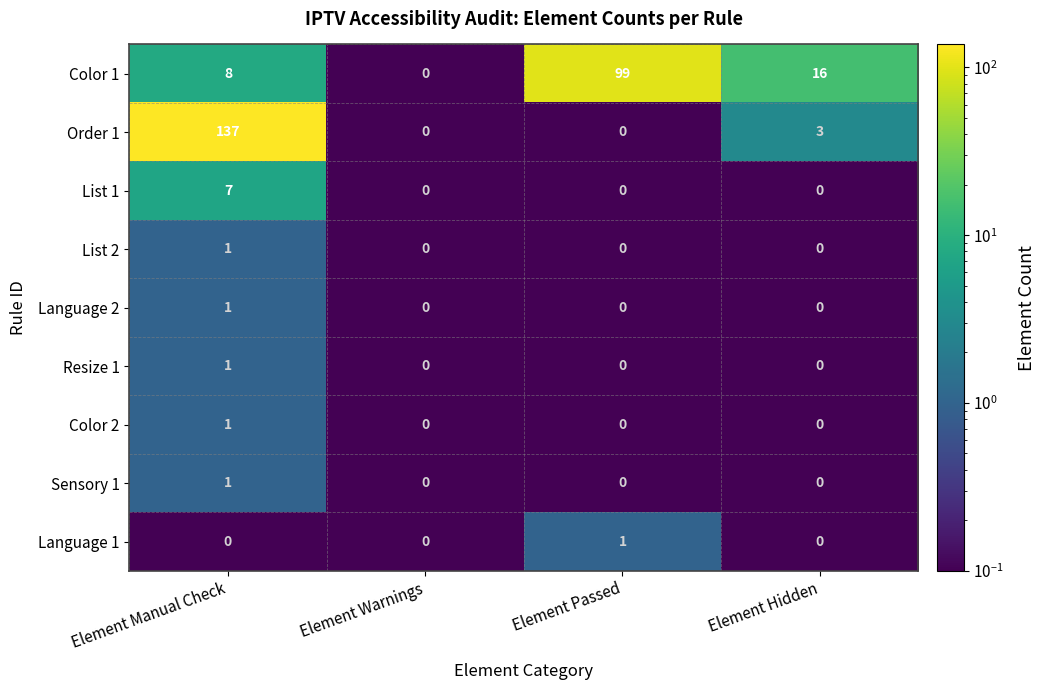

At how many categories does at least one series exceed 41?

2